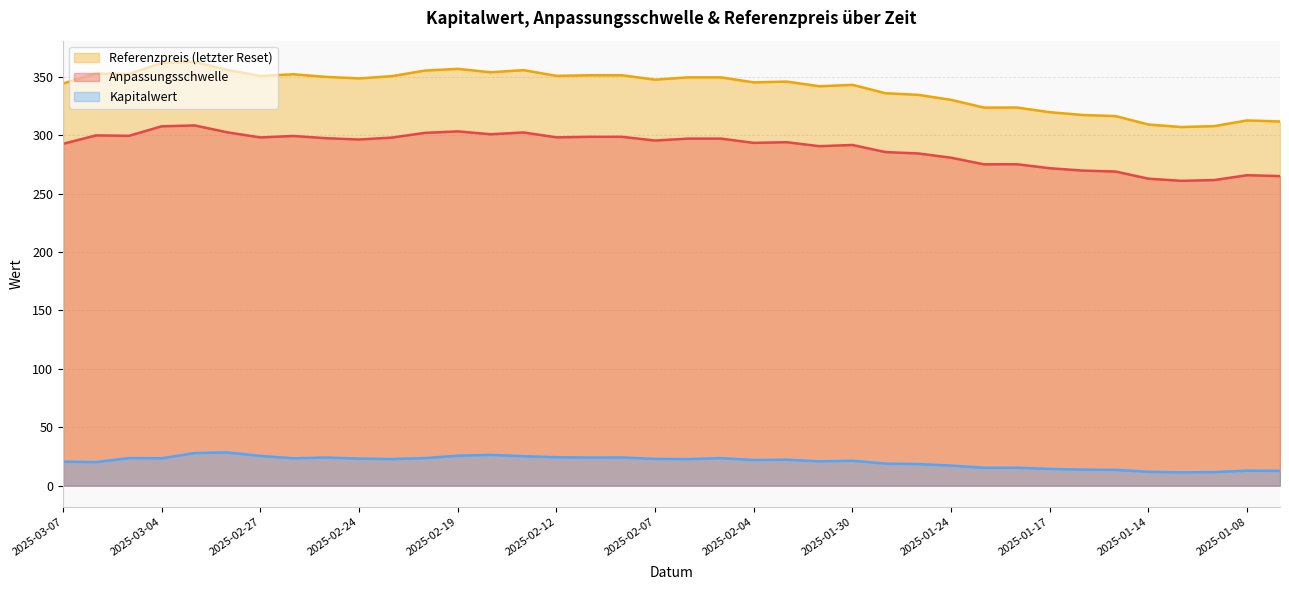

How many data points in Referenzpreis (letzter Reset) are above 348?

19